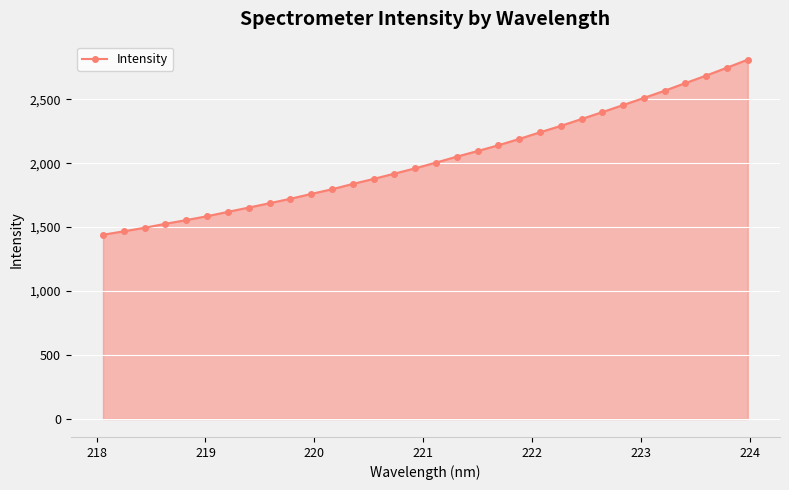

What is the difference between the maximum and minimum values?

1368.8